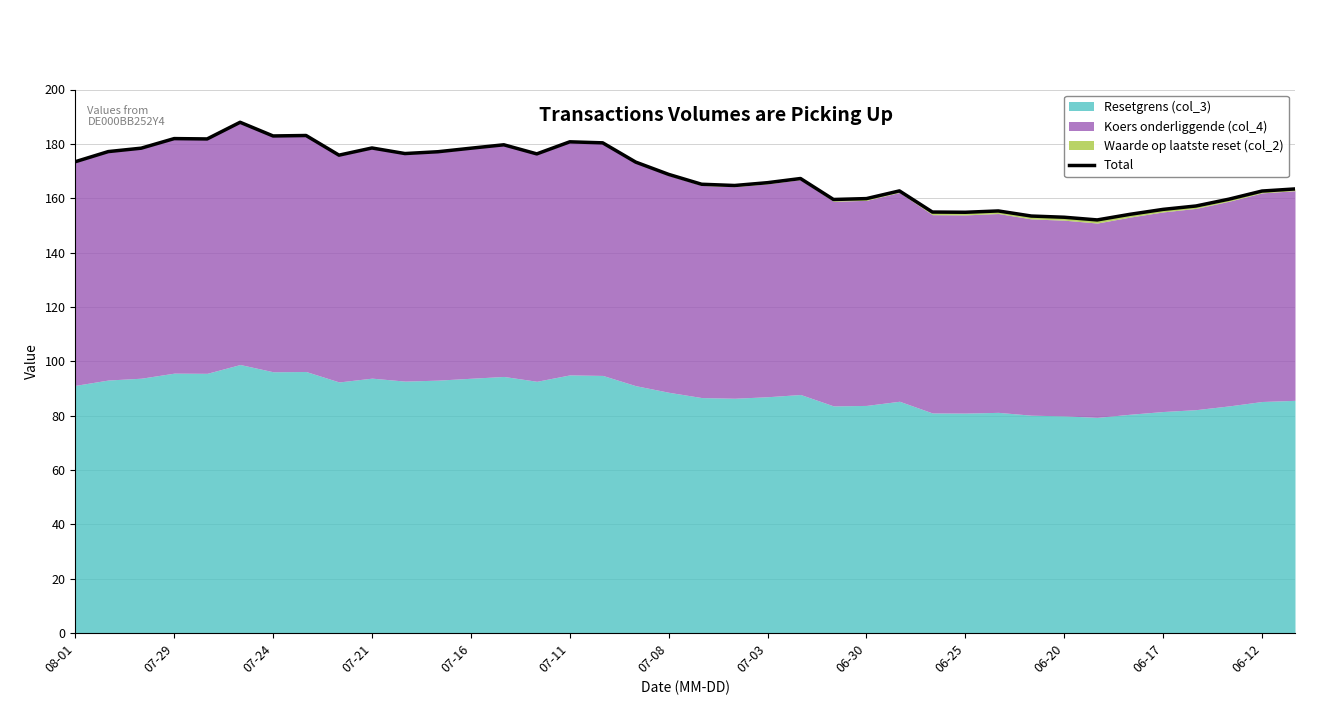

Is it true that the value at 23 is 271.3?

False